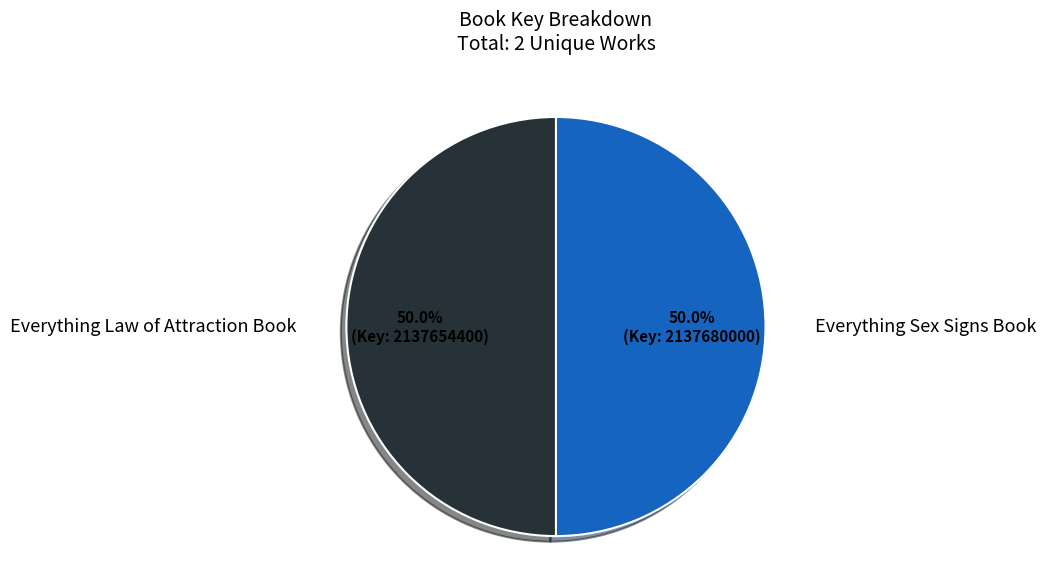

What percentage do Everything Sex Signs Book and Everything Law of Attraction Book together represent?

100.0%